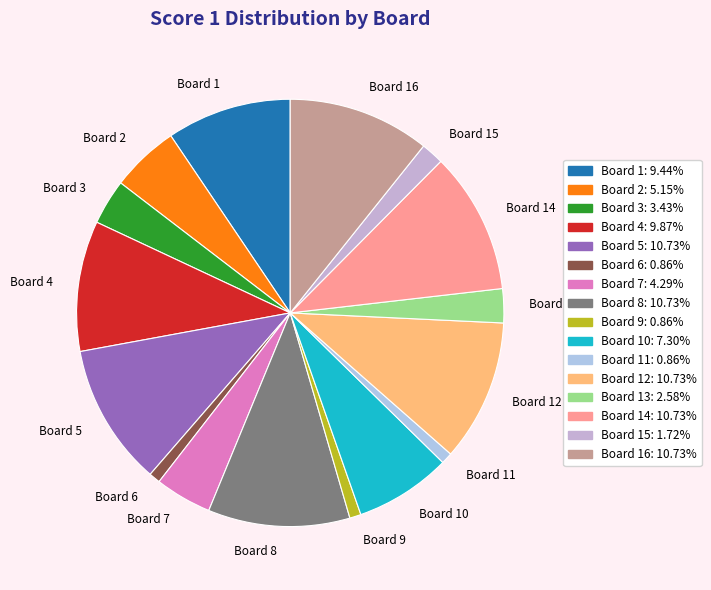

Is the sum of Board 7 and Board 10 greater than half?

No